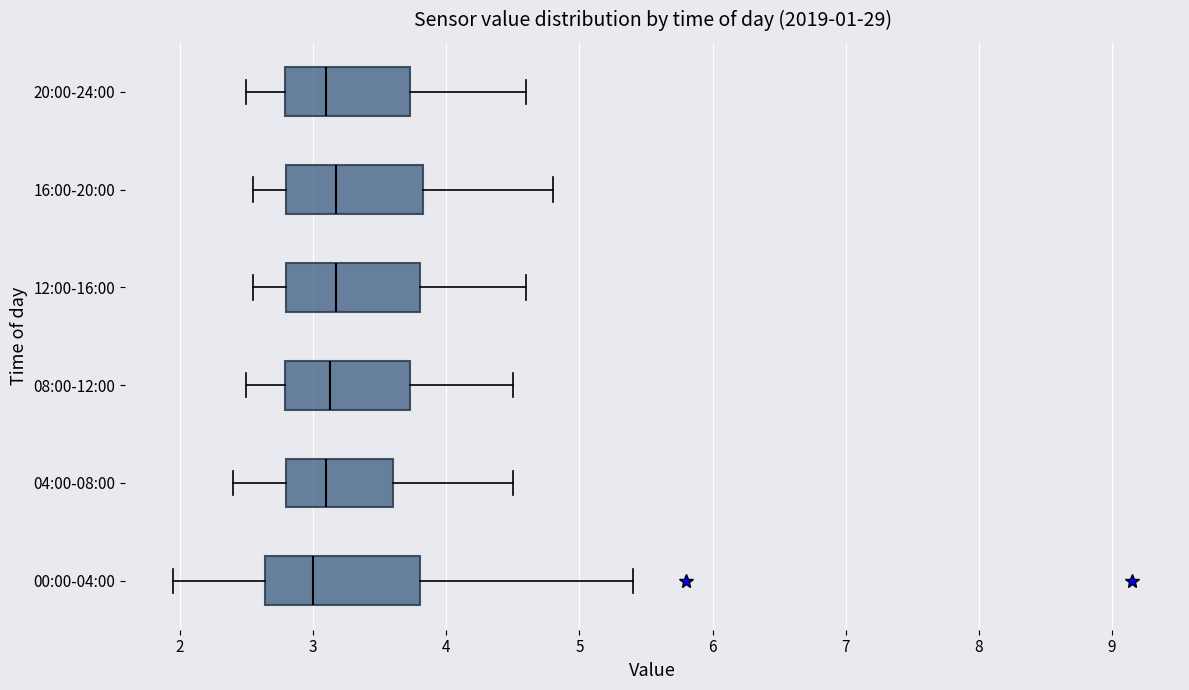

Where is the right edge of the box for 04:00-08:00 on the x-axis? The values are not printed on the chart, so give them approximately, as read against the axis.

3.6